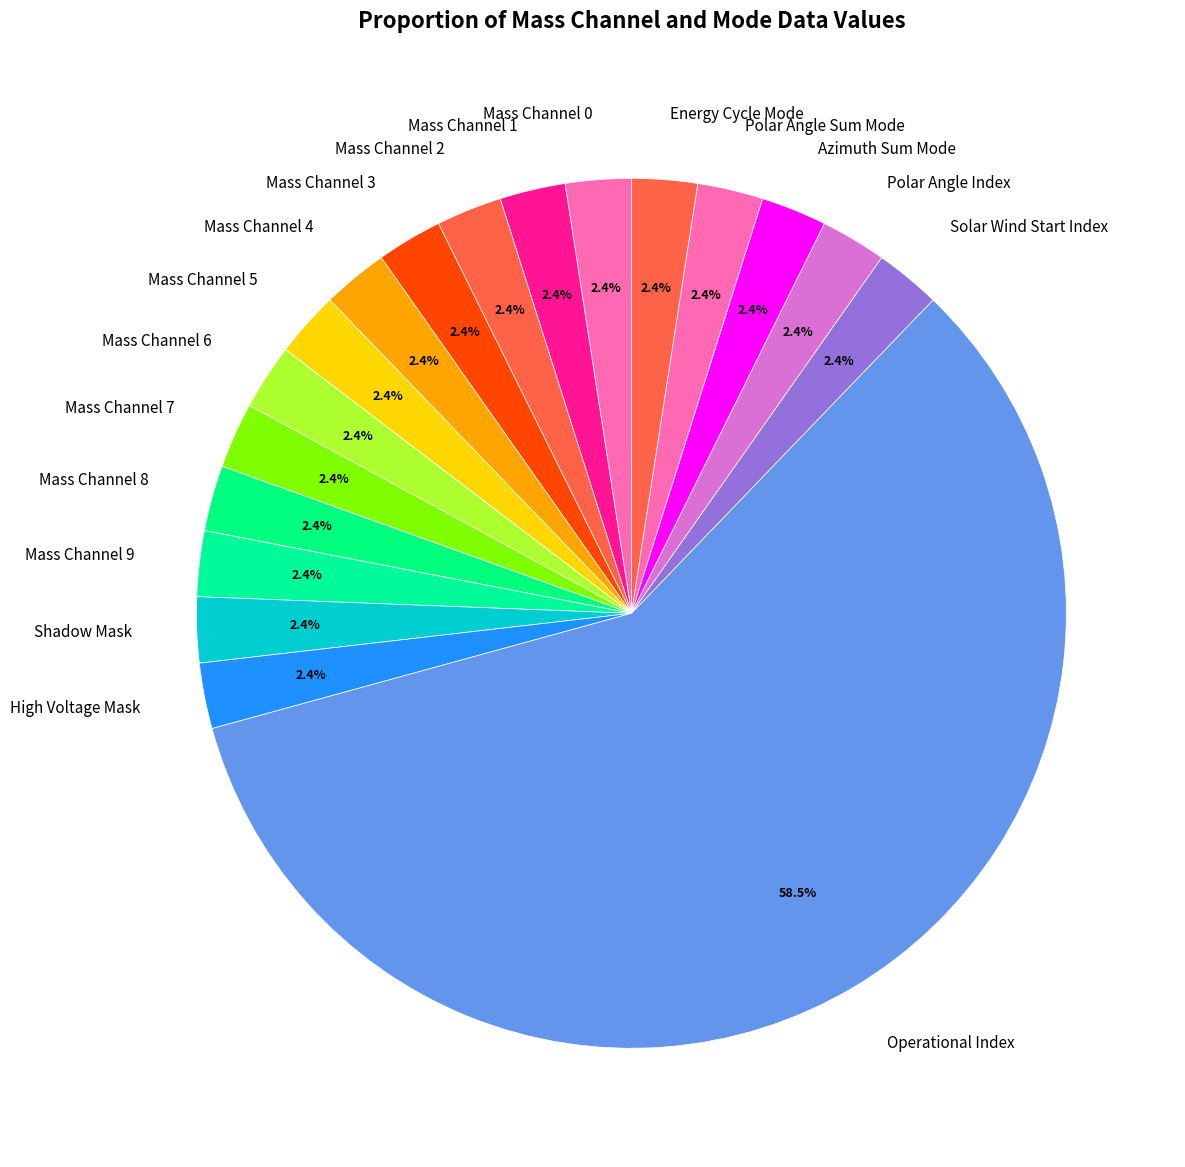

How much of the chart is everything except Polar Angle Index?

97.6%